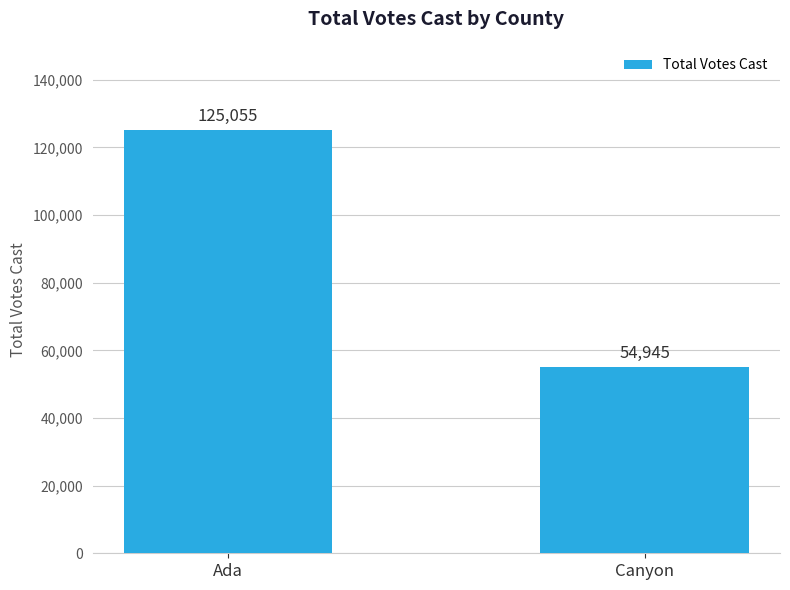

List the labels in order of value, largest first.

Ada, Canyon